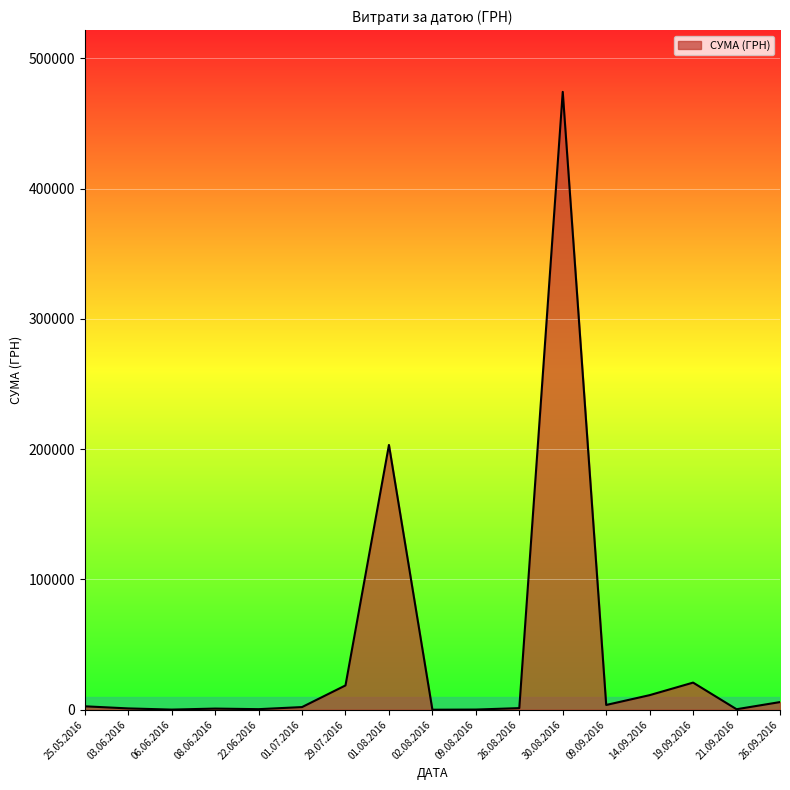

The value at 30.08.2016 is 474245.3. True or false?

True